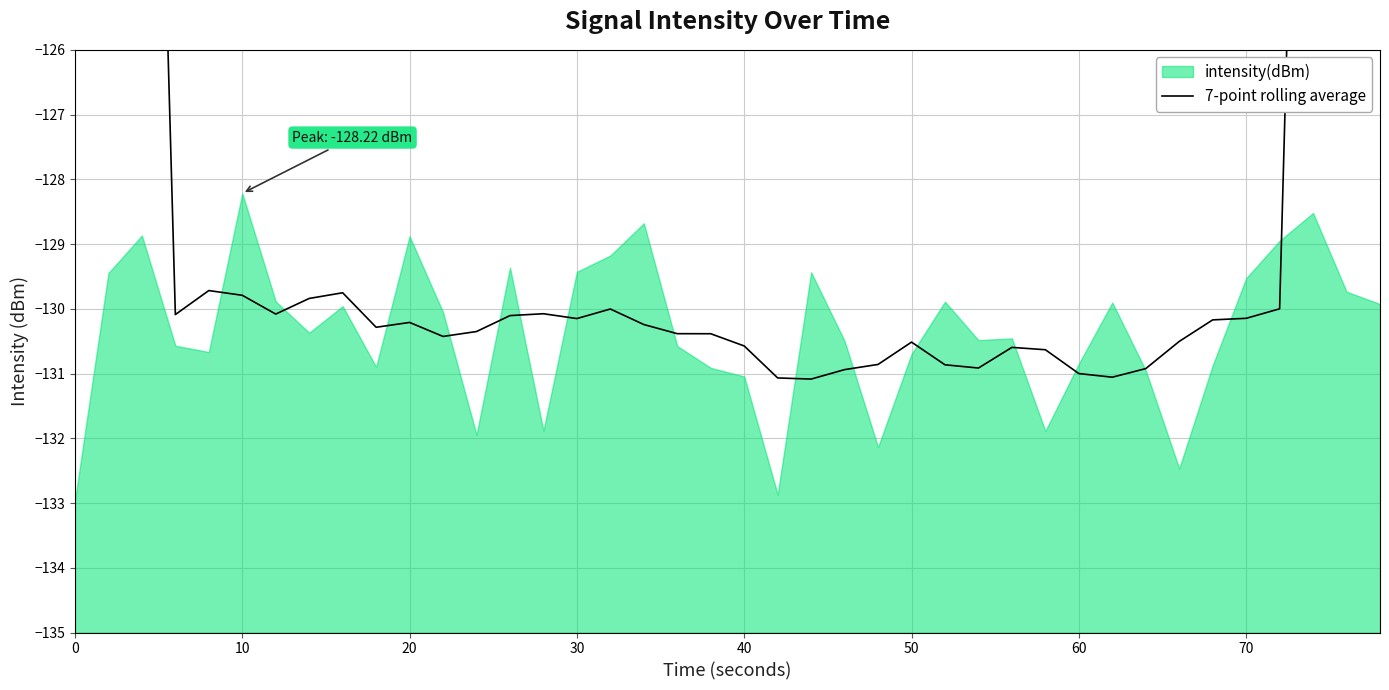

How many lines are shown in the chart?

1